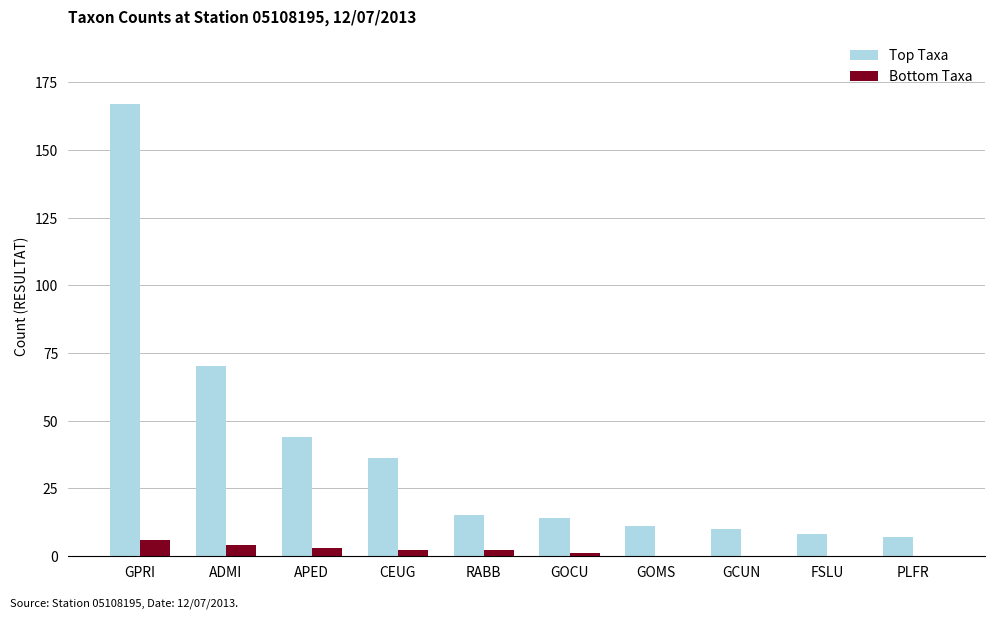

Reading left to right, list all the values displayed in this chart.

Top Taxa: 167	70	44	36	15	14	11	10	8	7
Bottom Taxa: 6	4	3	2	2	1	0	0	0	0